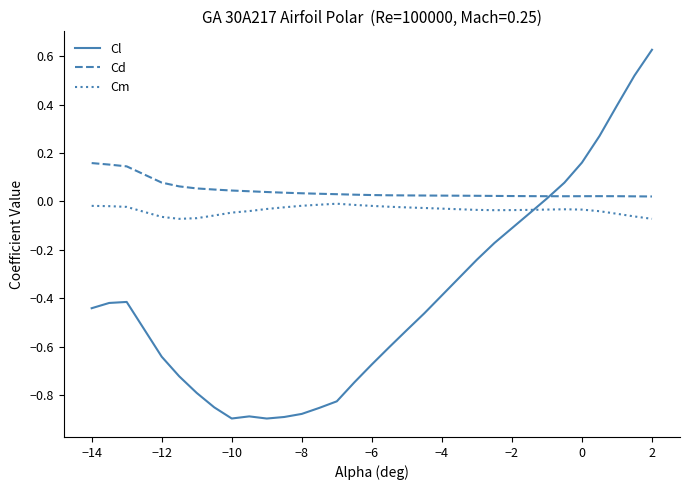

Which series has the largest total across all categories?

Cd